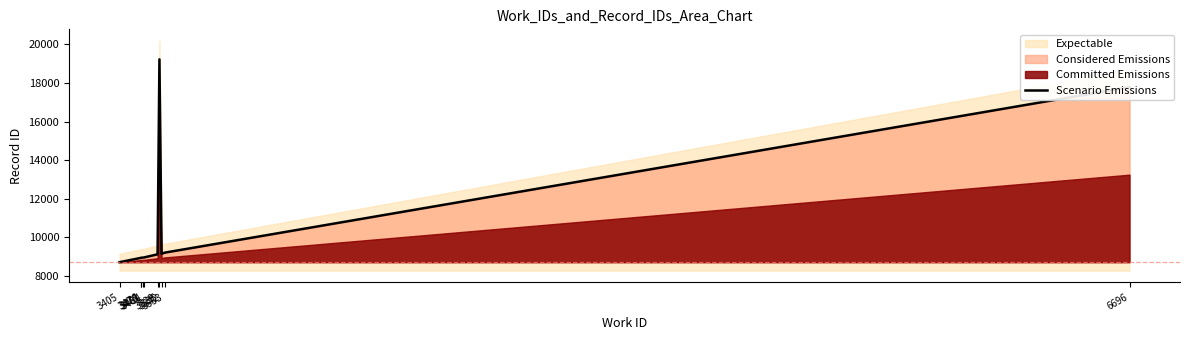

What is the value of the 1st point from the left?

8696